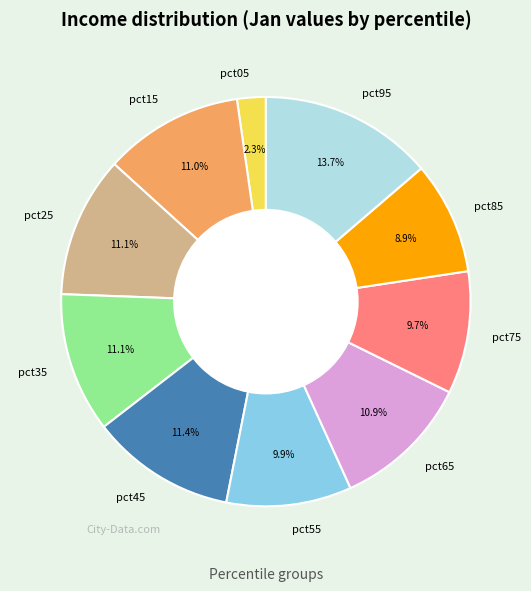

Which slice is the smallest?

pct05